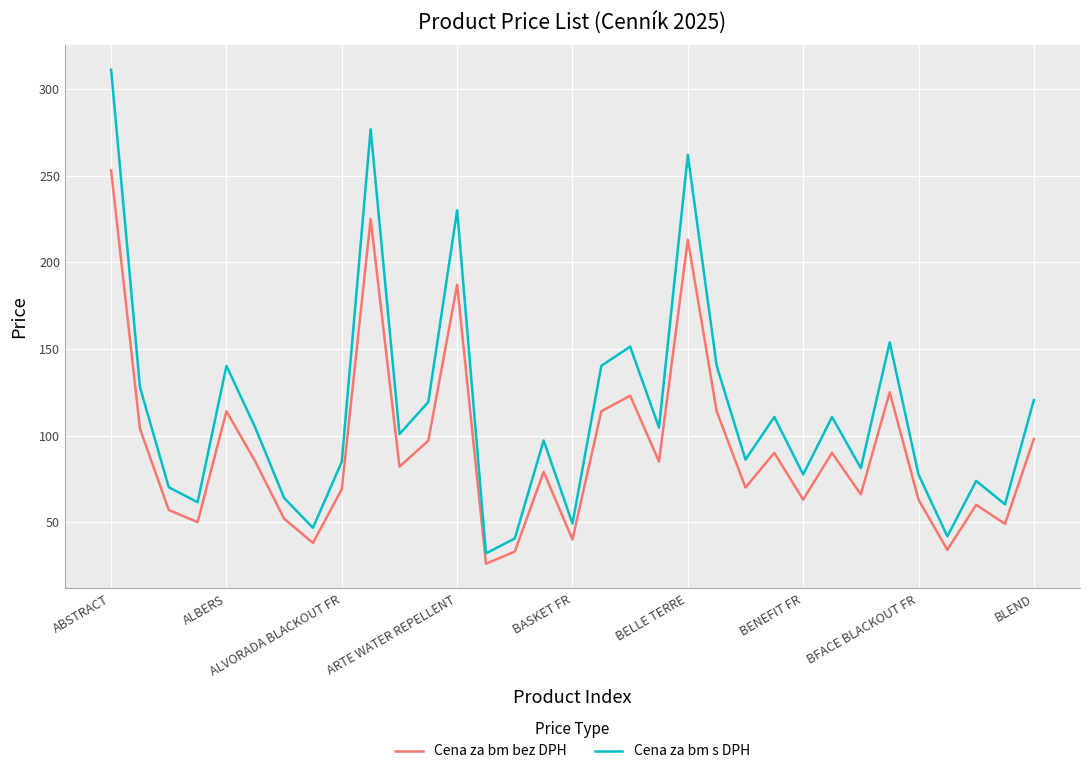

At how many categories does at least one series exceed 199?

4